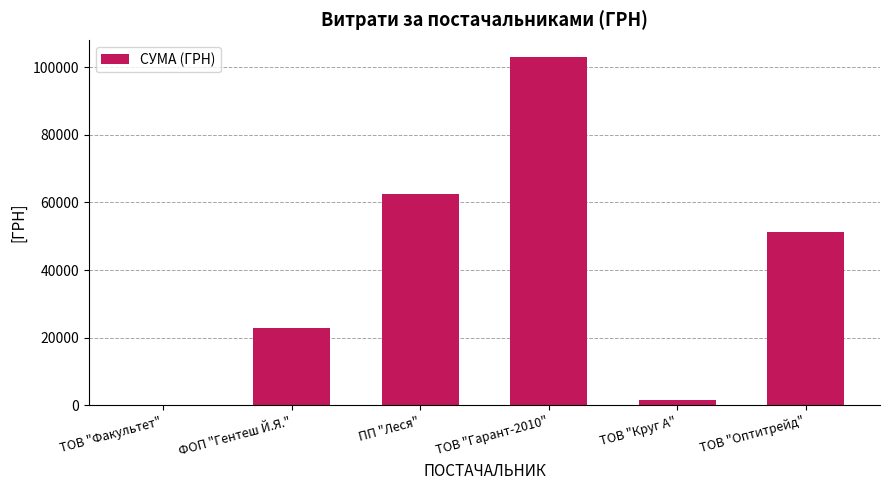

What is the maximum value shown in the chart?

102891.6